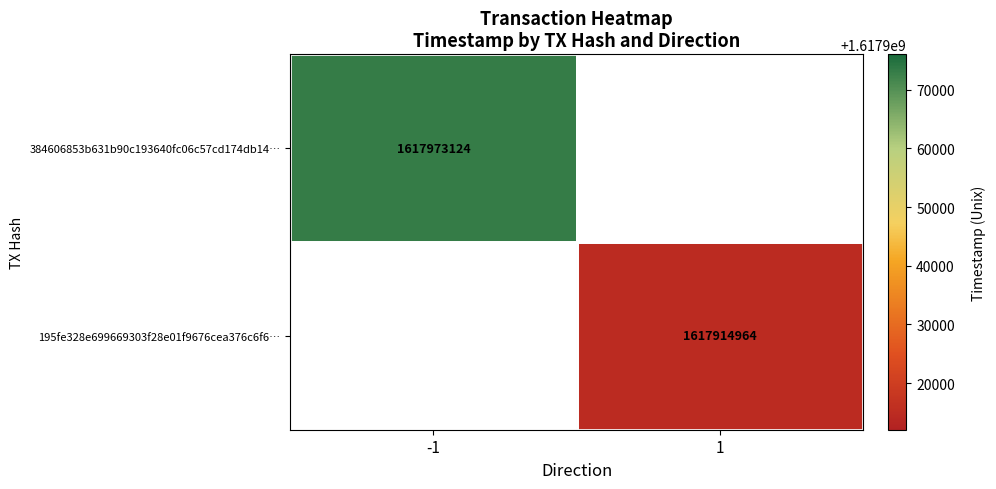

The 195fe328e699669303f28e01f9676cea376c6f6… series shows 1617914964 at 1. True or false?

True